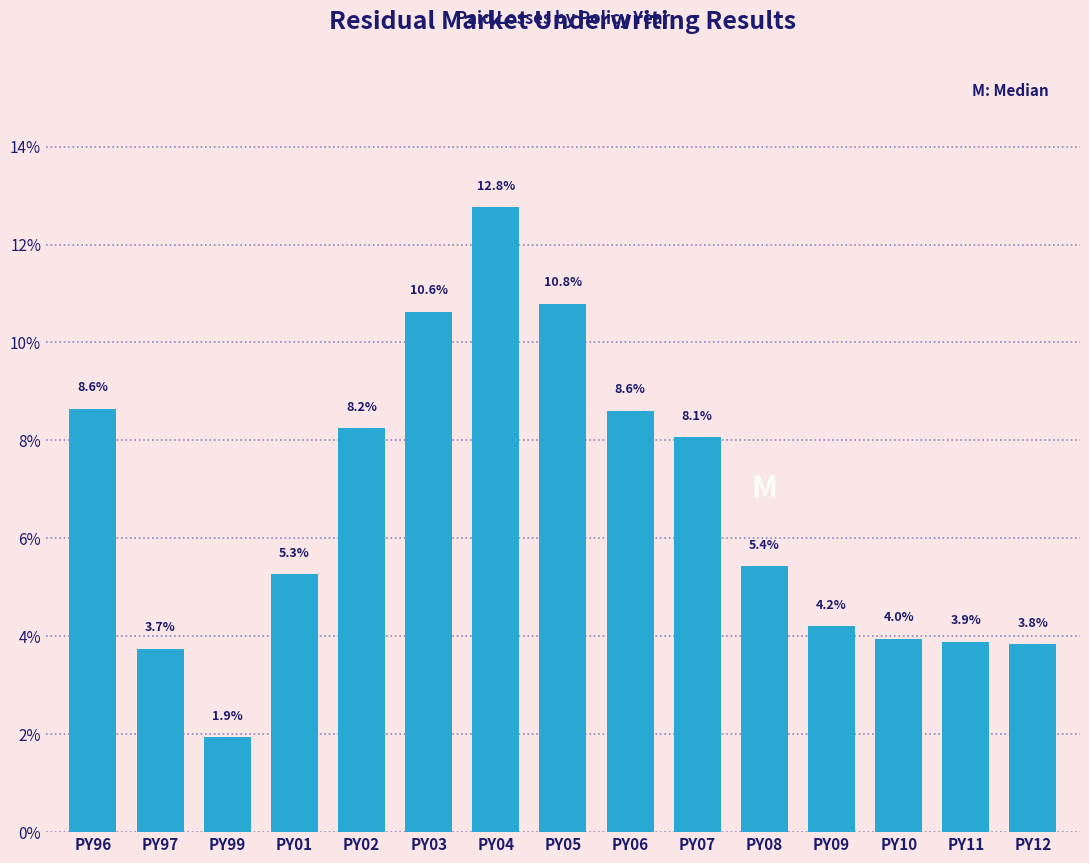

Reading left to right, what are all the values shown in this chart?

8.6	3.7	1.9	5.3	8.2	10.6	12.8	10.8	8.6	8.1	5.4	4.2	4.0	3.9	3.8